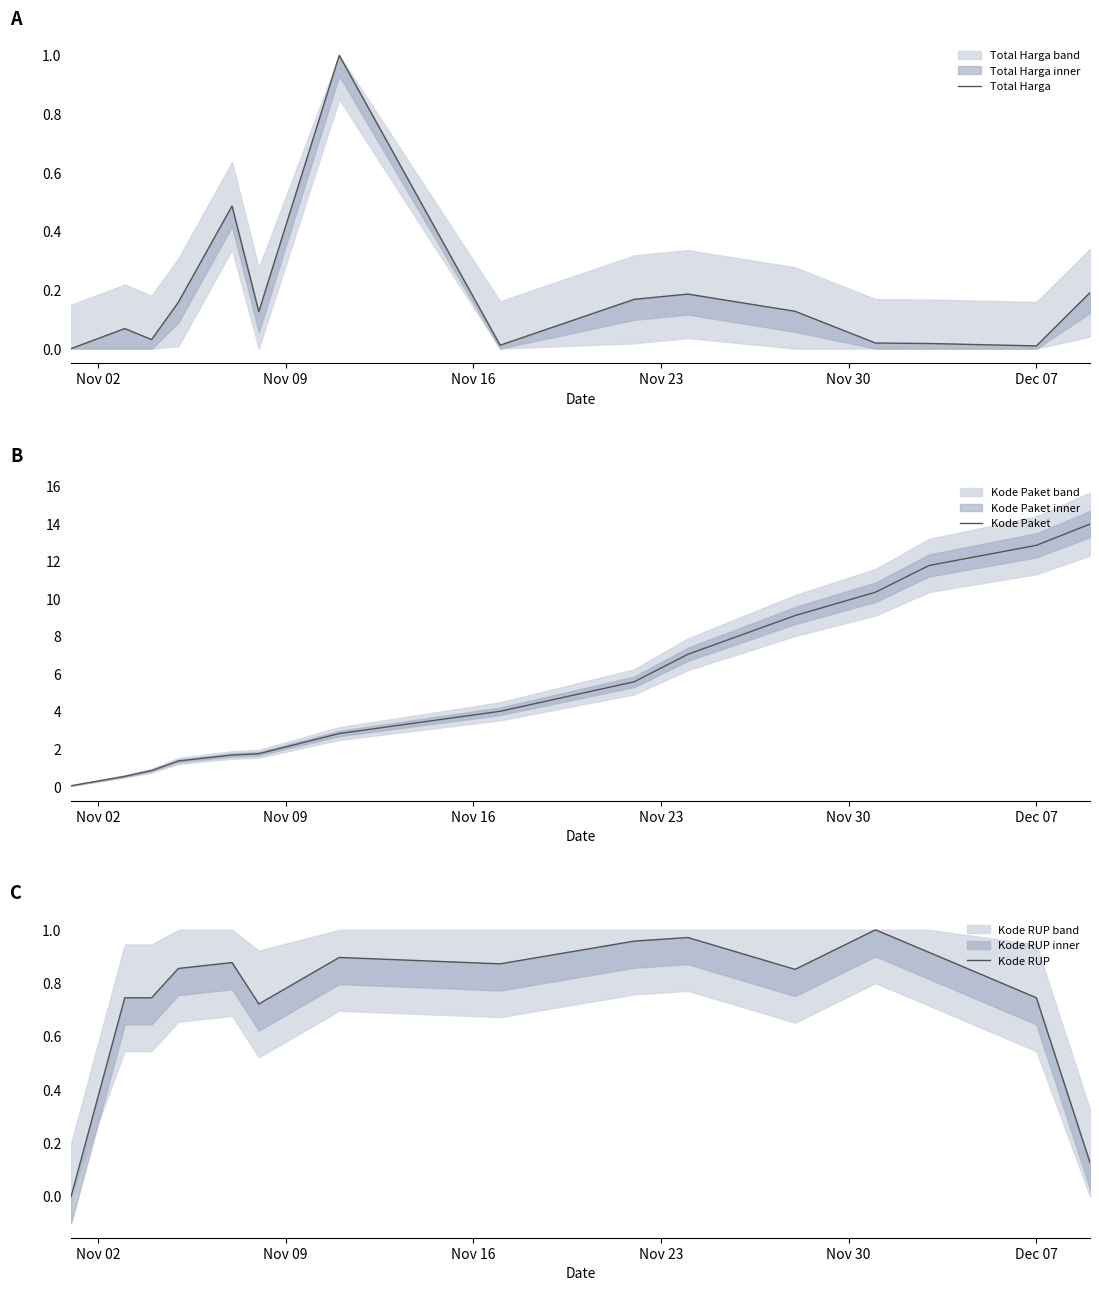

What is the average value of the Kode Paket series?

5.6